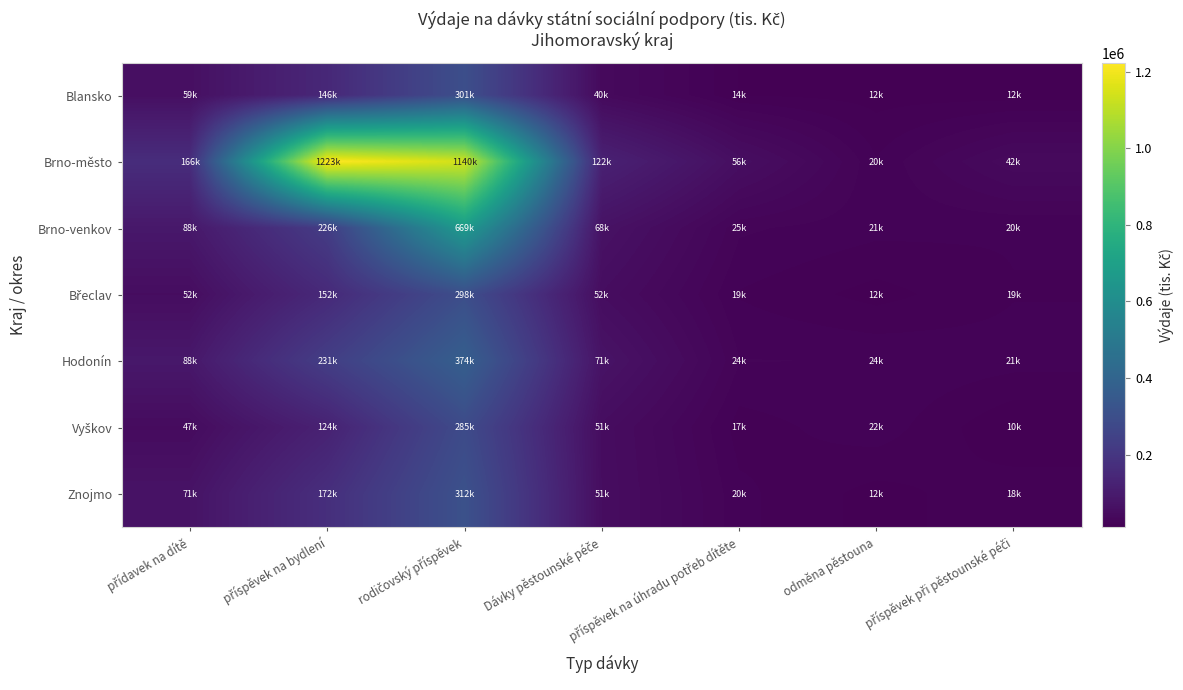

Which series has the largest range (max minus min)?

Brno-město